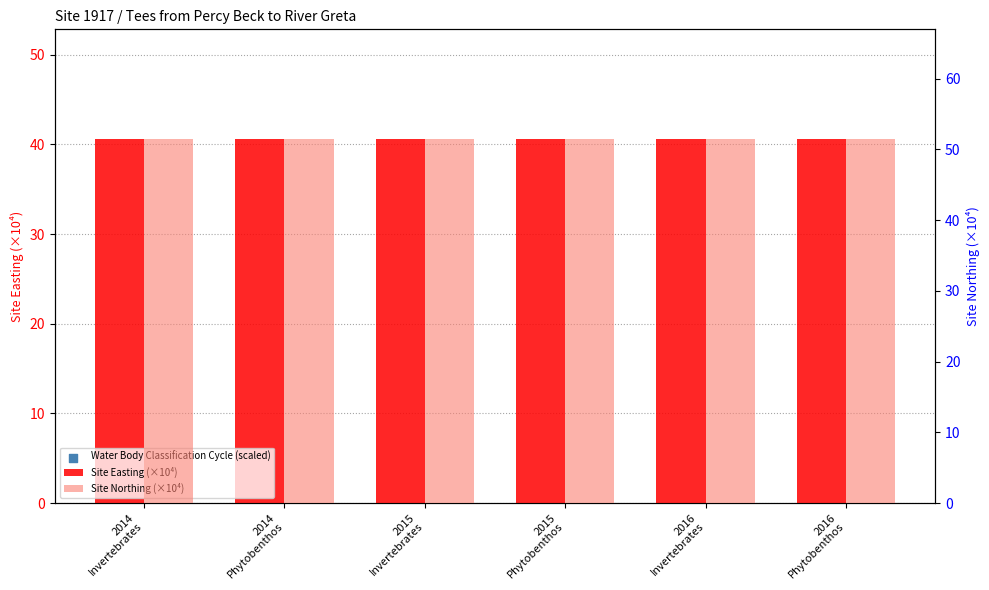

What is the total value across all series at 2015
Invertebrates?

192.2